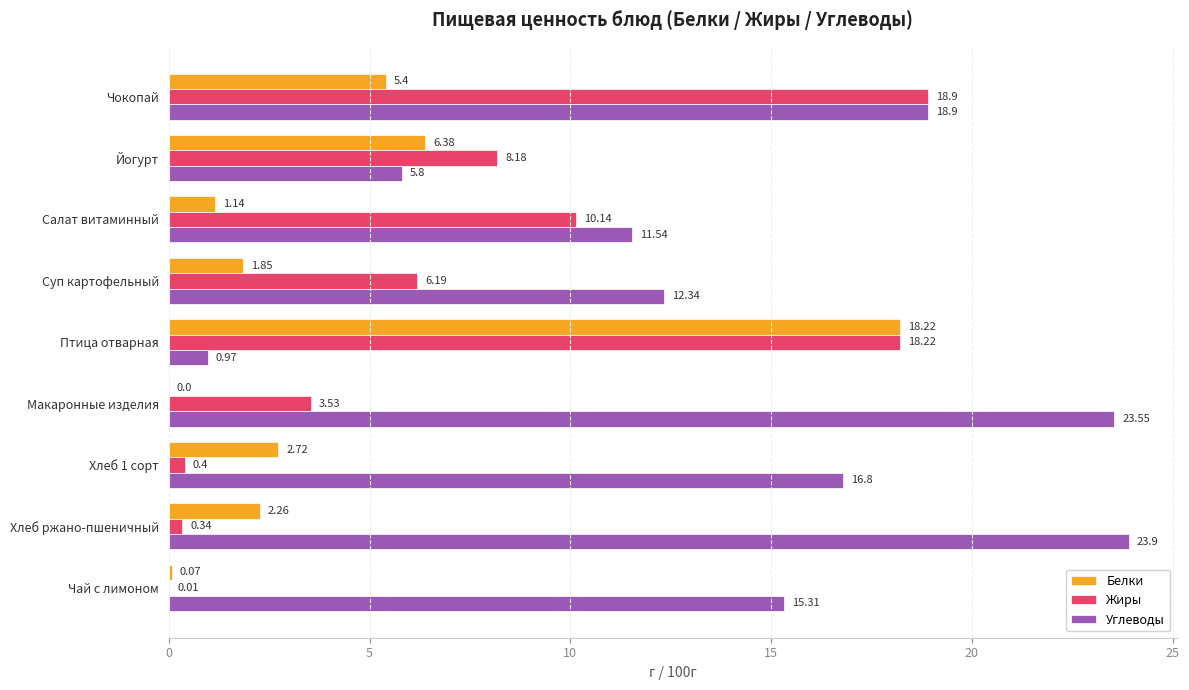

What is the sum of the Углеводы values at Птица отварная and Хлеб 1 сорт?

17.8